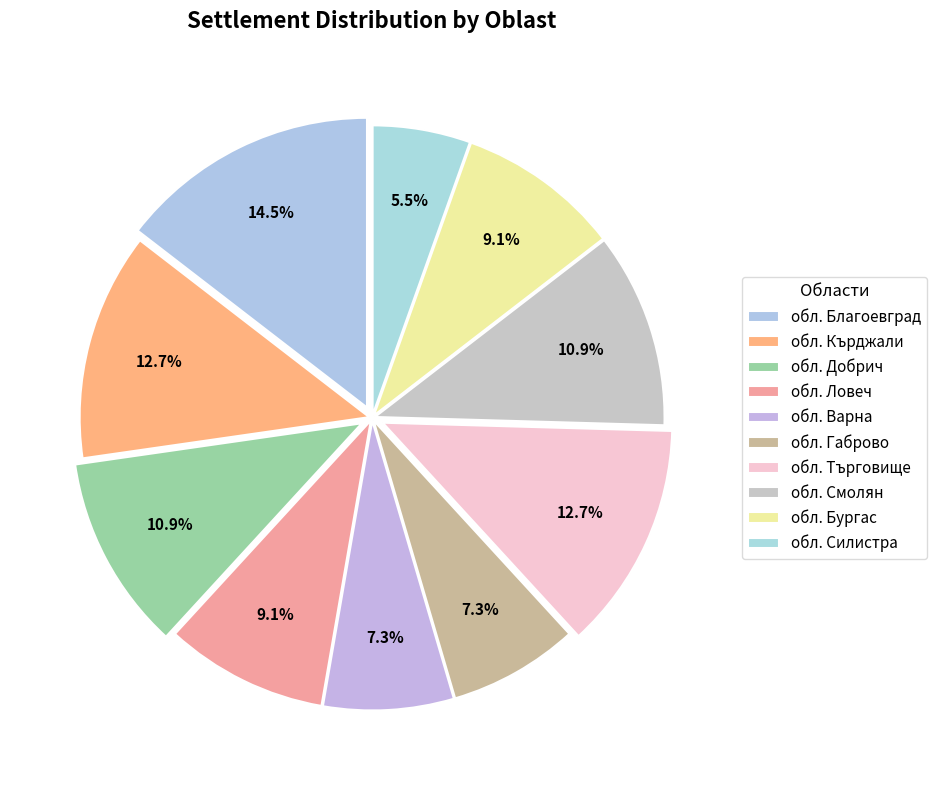

Count the number of slices in the pie.

10